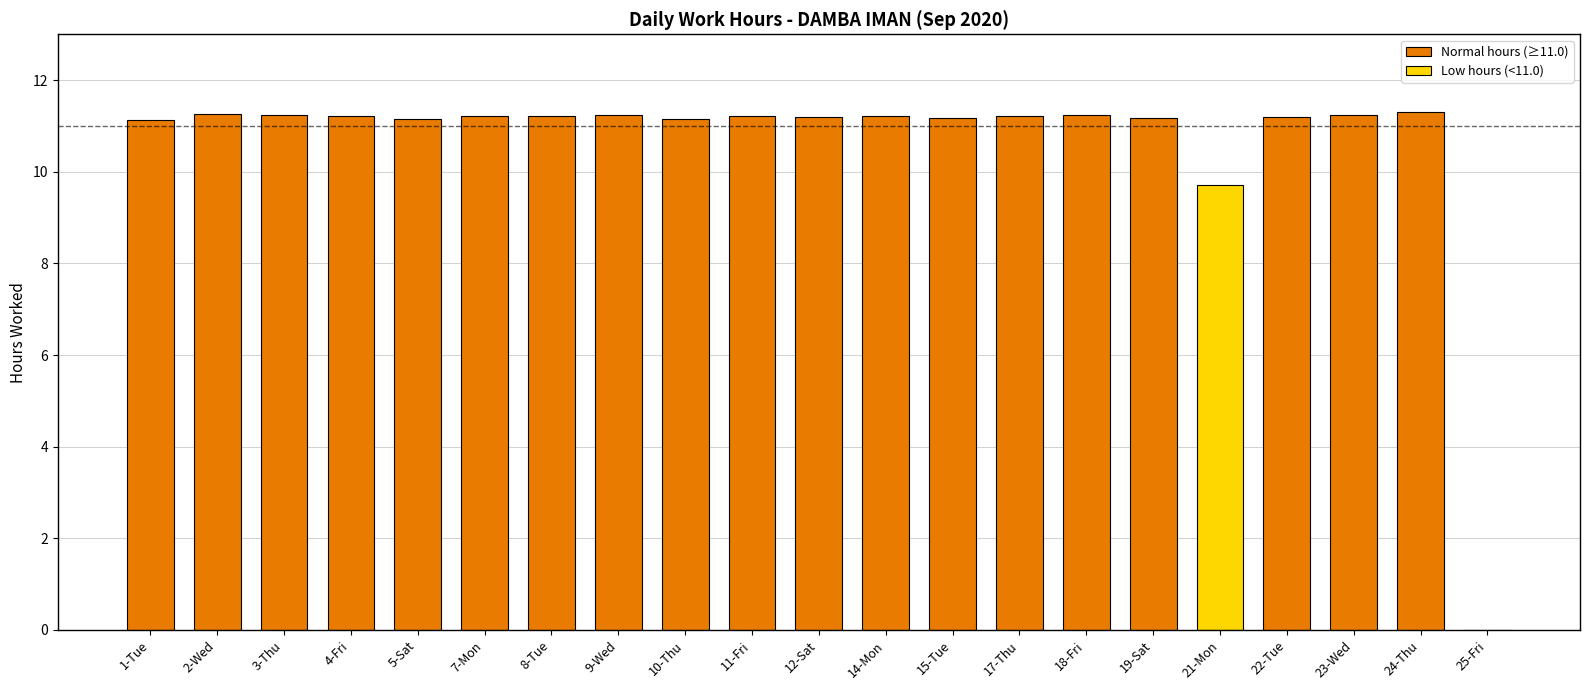

Between 2-Wed and 17-Thu, which is larger?

2-Wed